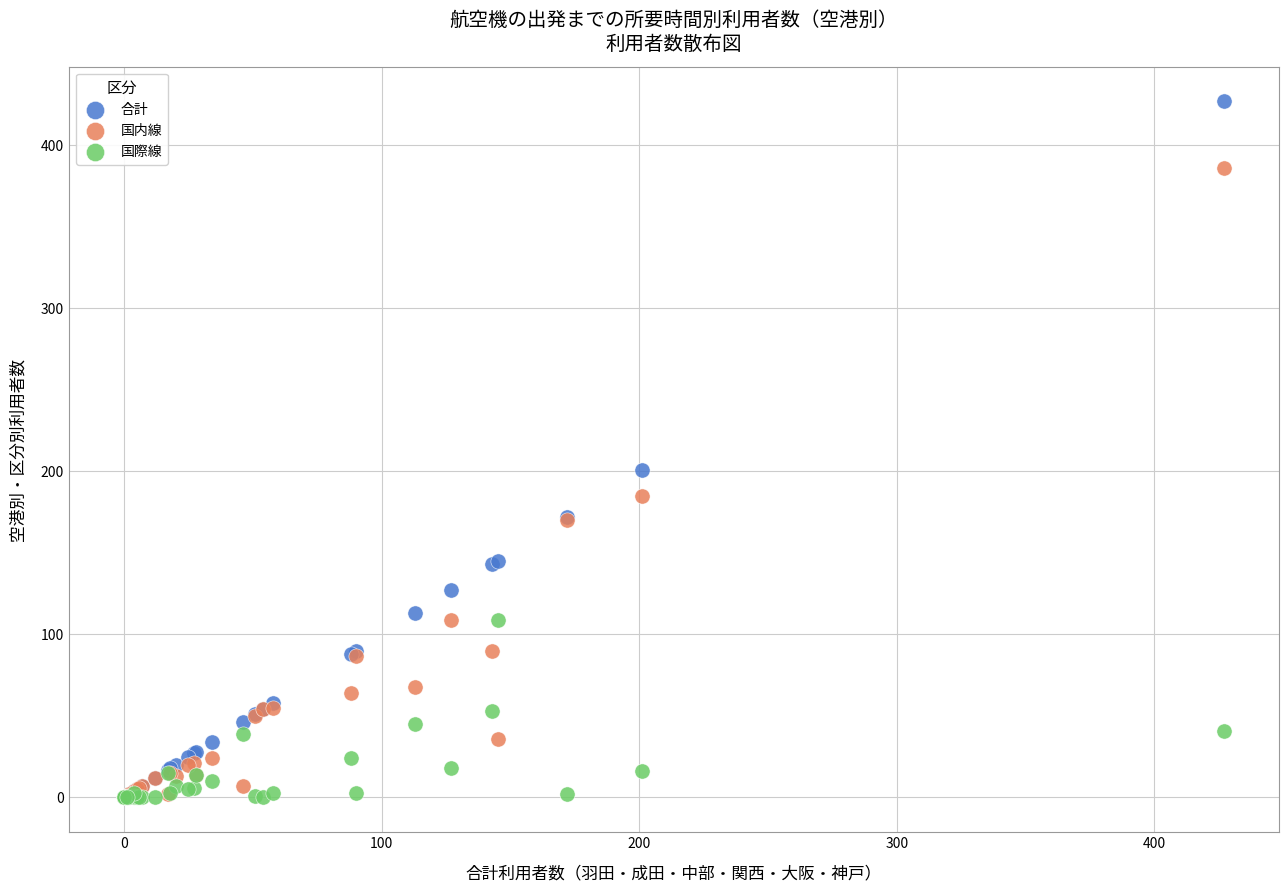

Across all series, what Y value is closest to 213?

201